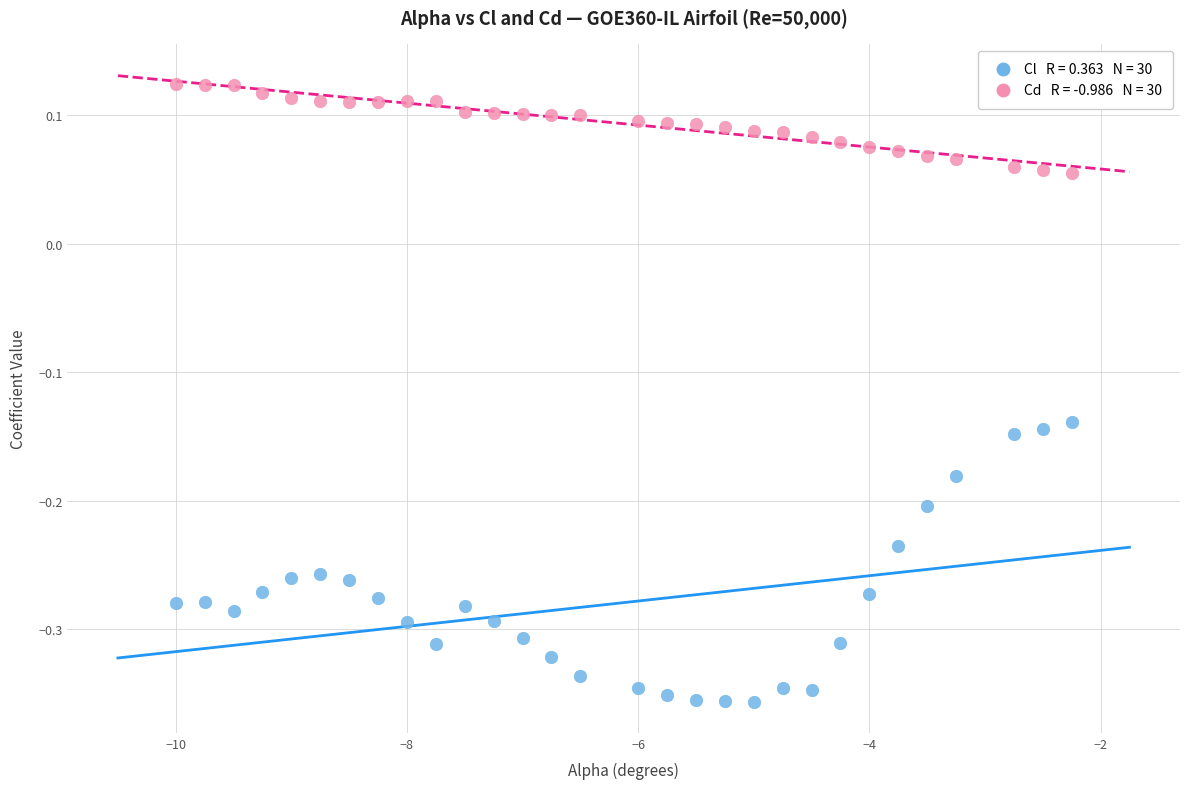

Across all data points, what is the range of X values (max minus min)?

7.8